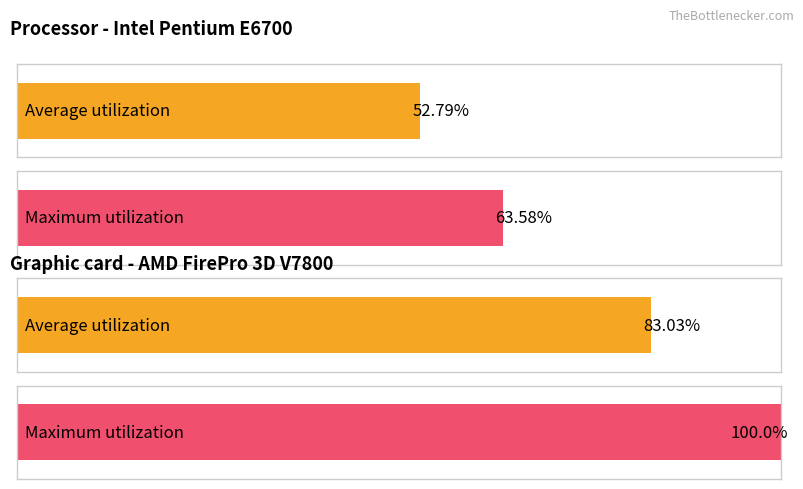

What are all the series names shown in the legend?

Average utilization, Maximum utilization